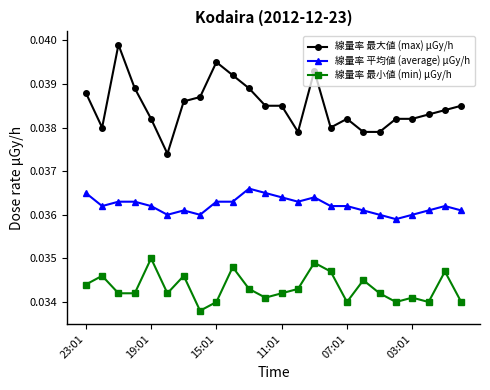

Count the number of data series in this chart.

3